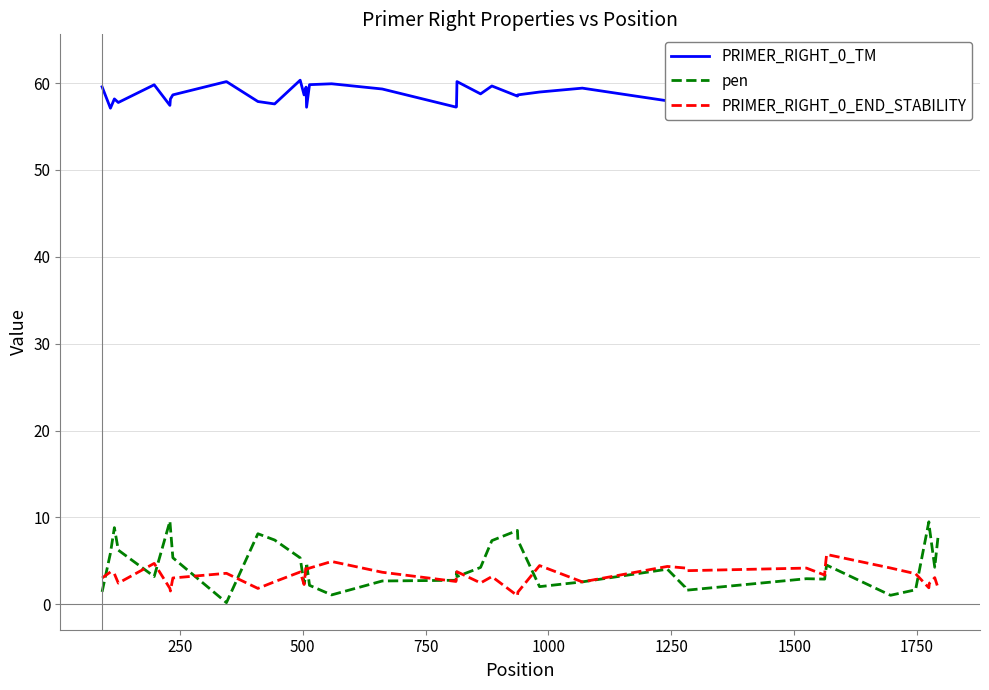

True or false: PRIMER_RIGHT_0_TM and pen intersect in this chart.

False